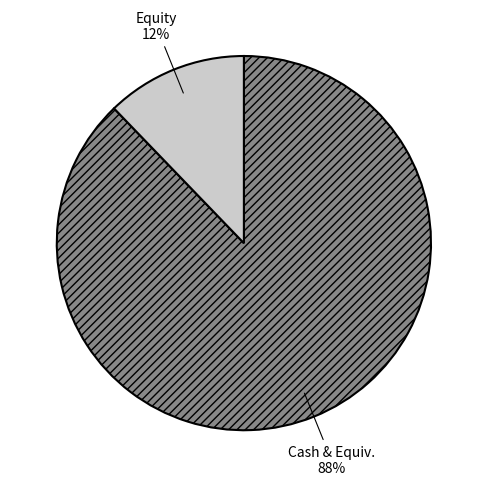

To the nearest percent, what is the difference between the largest and smallest slice percentages?

76%